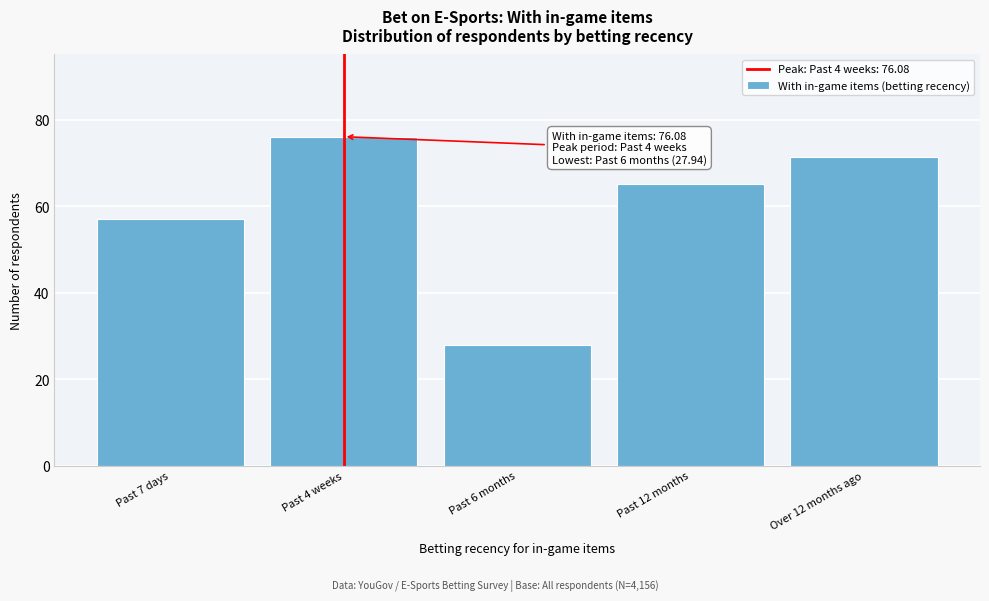

Reading right to left, transcribe all the data shown in this chart.

71.3	65.2	27.9	76.1	57.0